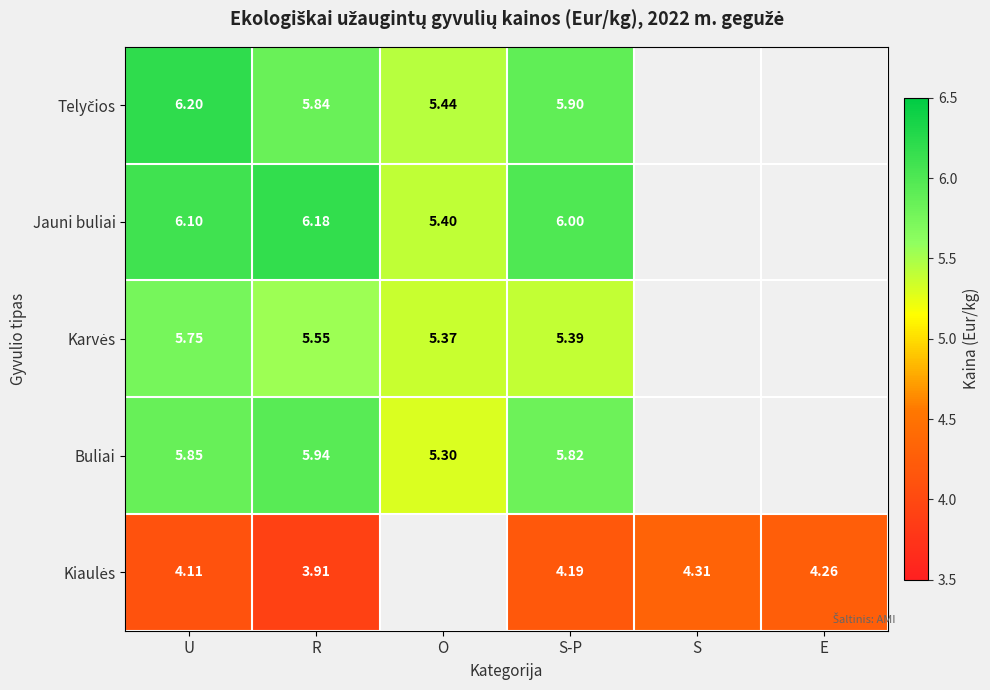

Where is Kiaulės nearest to the value 4?

R